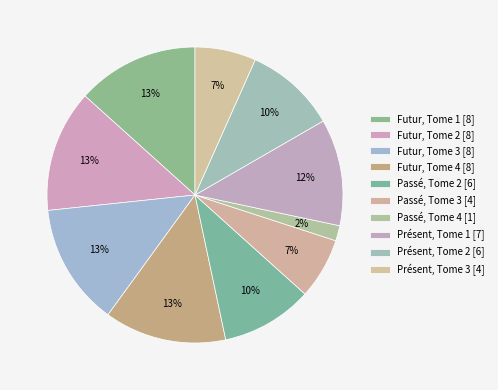

Approximately how many times larger is the value at Futur, Tome 4 compared to Présent, Tome 3?

2.0